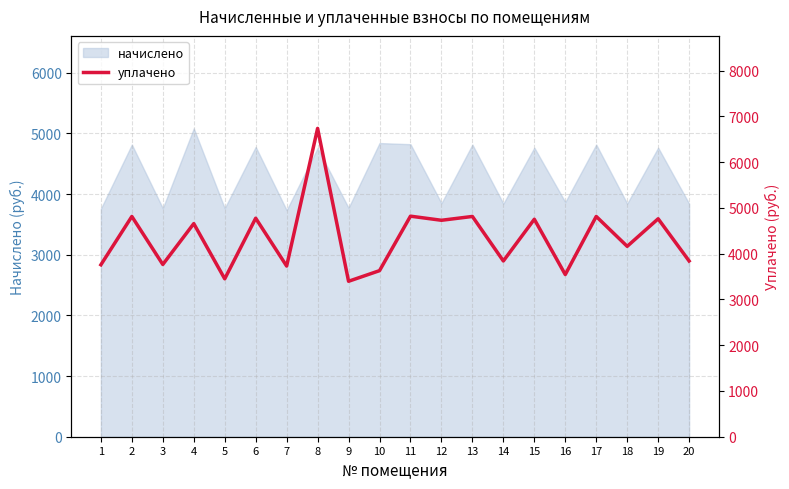

The value at 3 is 3765.1. True or false?

True